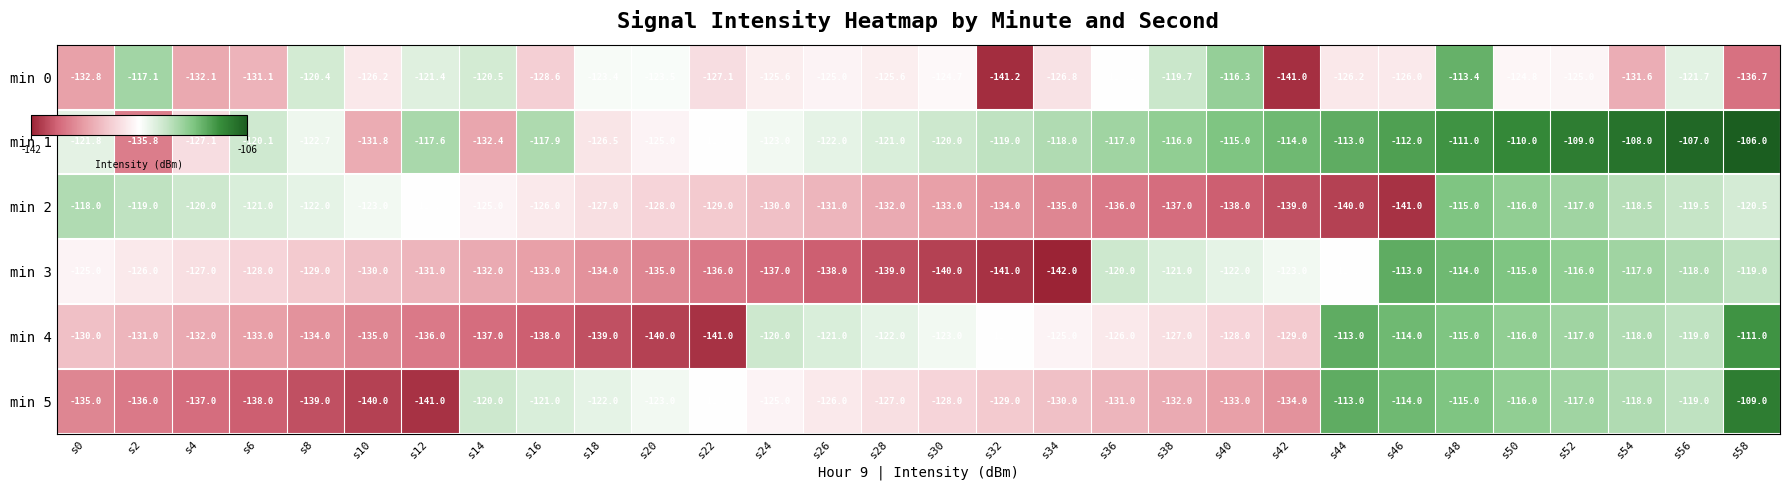

At which category is the sum across all series the highest?

s48